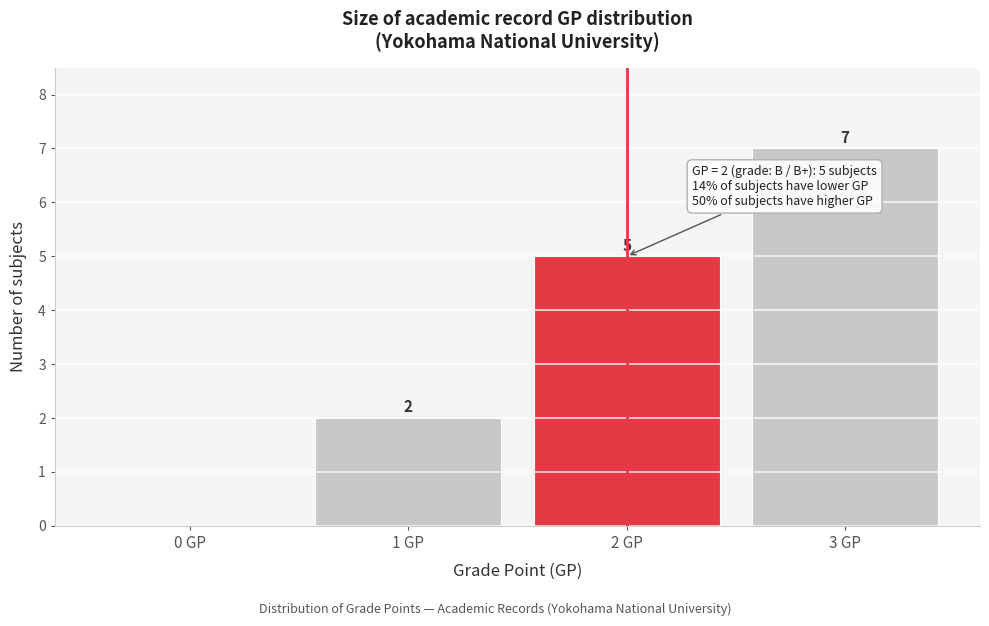

Reading left to right, extract all data points from this chart.

0 GP=0	1 GP=2	2 GP=5	3 GP=7